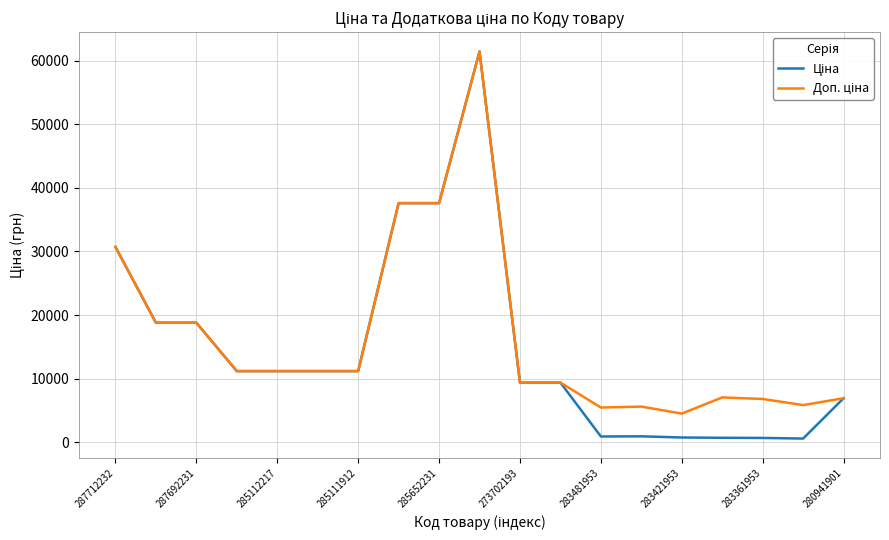

What is the total value across all series at 273702193?

18767.9